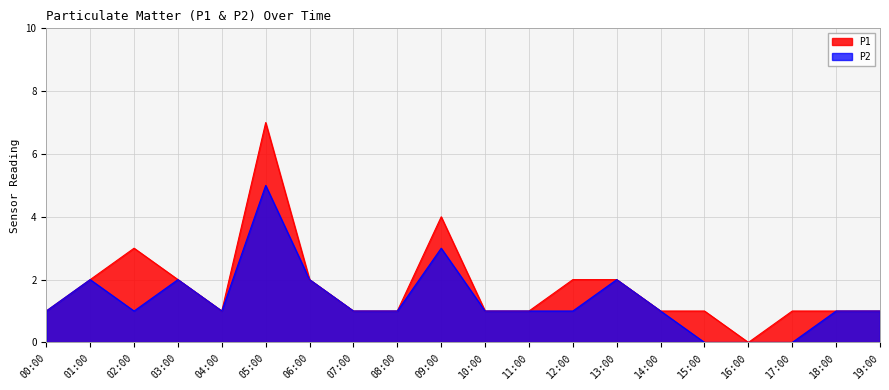

List the series in order of their overall mean, highest first.

P1, P2